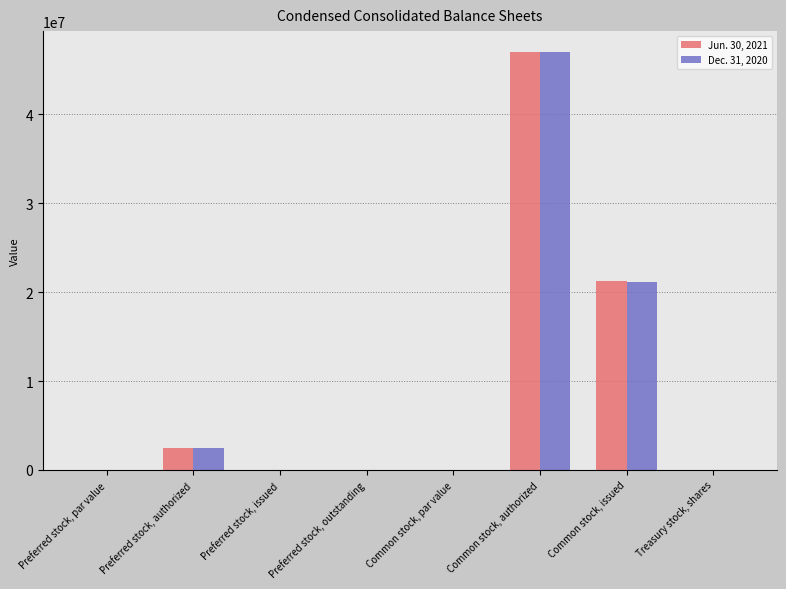

The Jun. 30, 2021 series shows 0.0 at Preferred stock, outstanding. True or false?

True